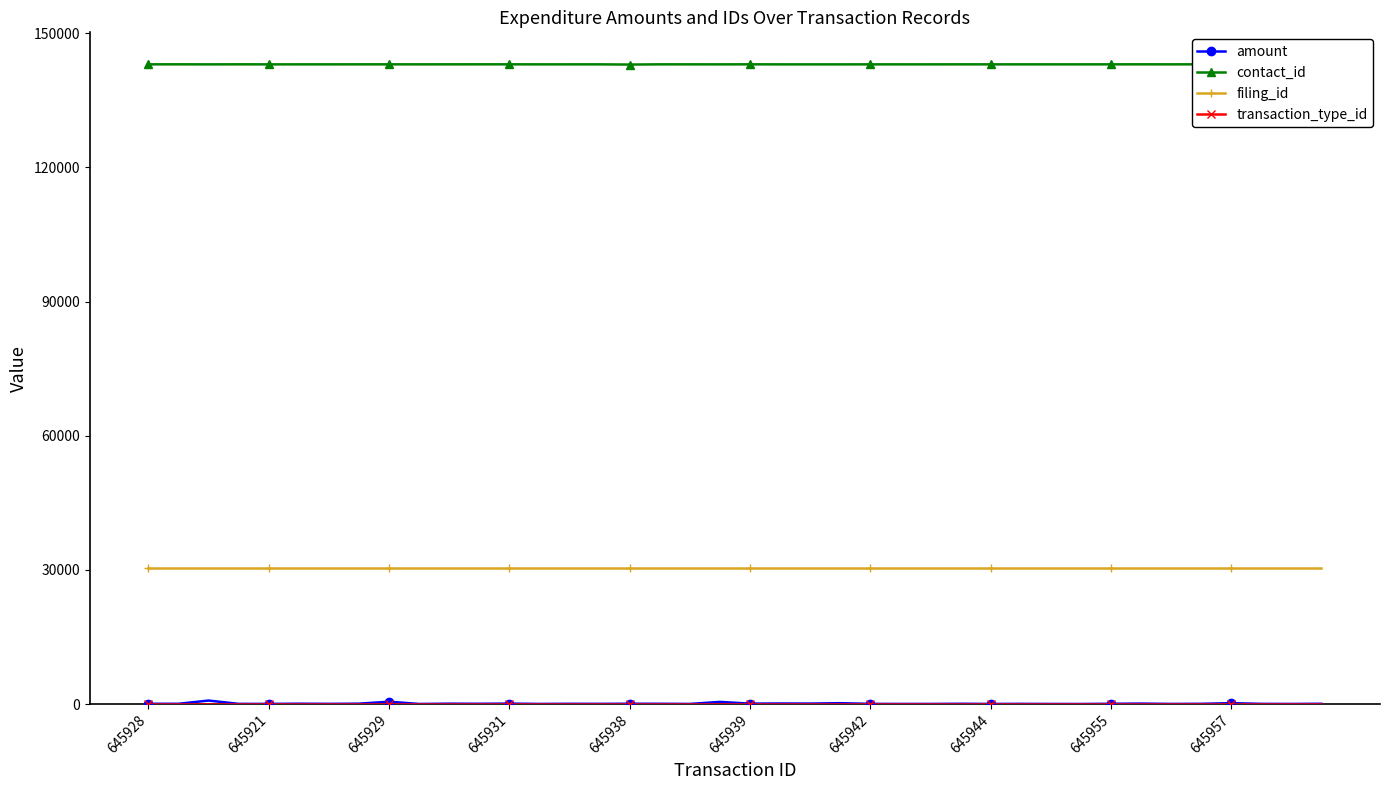

How many values in the contact_id series are below 143066?

16